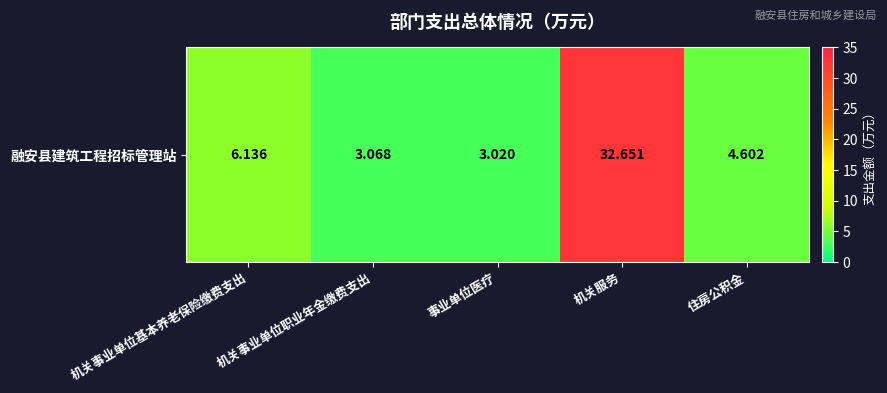

What is the approximate value at 事业单位医疗?

3.0